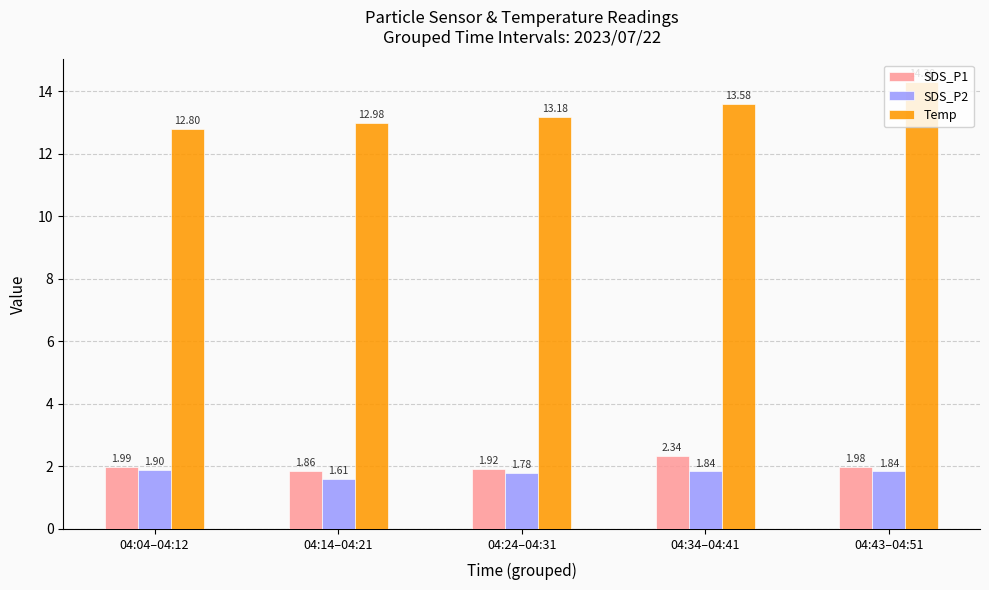

Is the value of Temp at 04:14–04:21 greater than the value of SDS_P1 at 04:43–04:51?

Yes